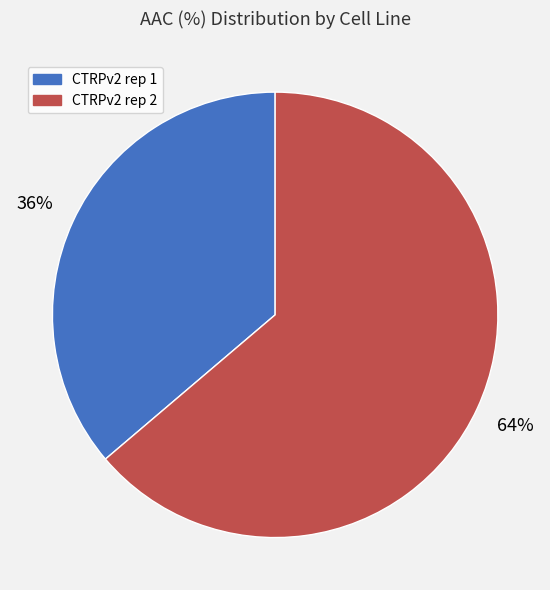

The CTRPv2 rep 1 slice represents 36% of the pie. True or false?

True